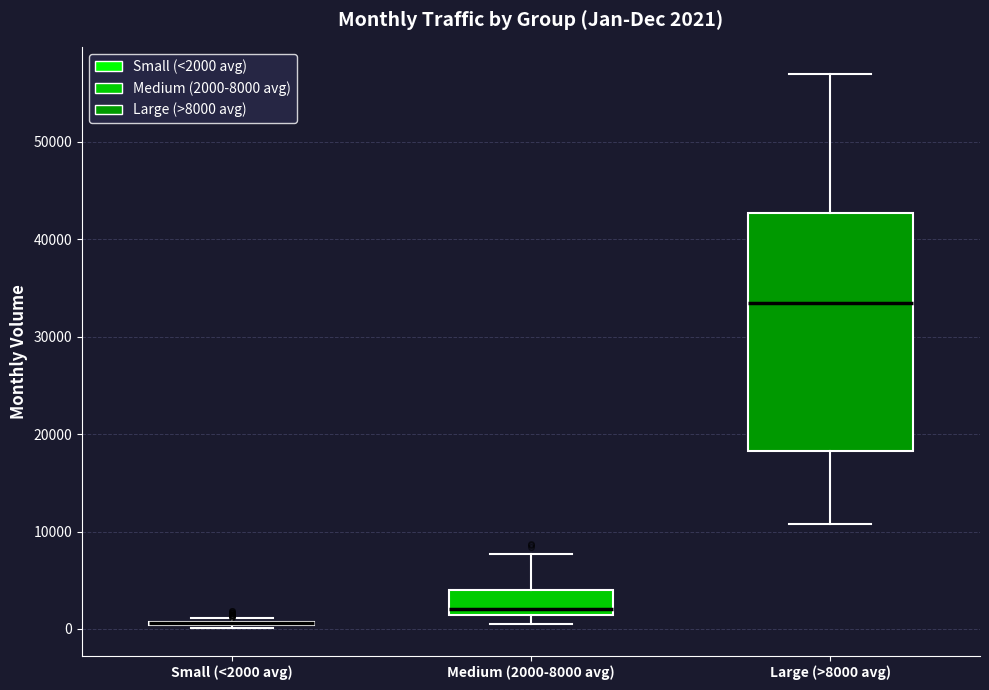

Comparing the boxes themselves (not the whiskers), which one is the tallest?

Large (>8000 avg)